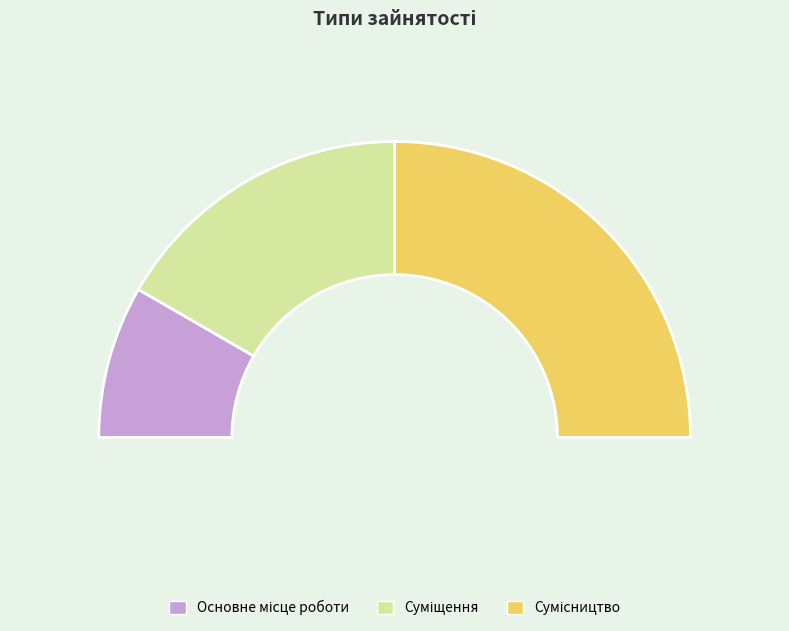

Which category has the smallest portion of the pie?

Основне місце роботи